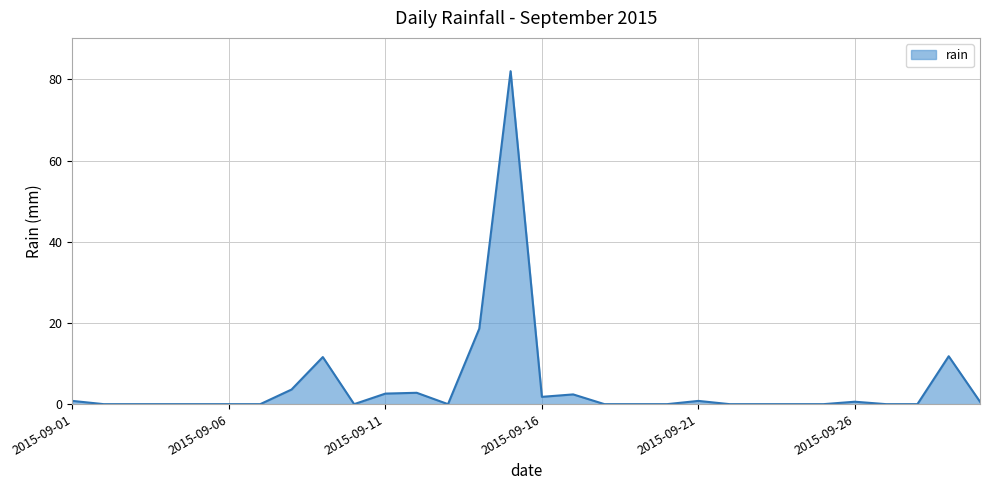

What is the difference between the maximum and minimum values?

82.0